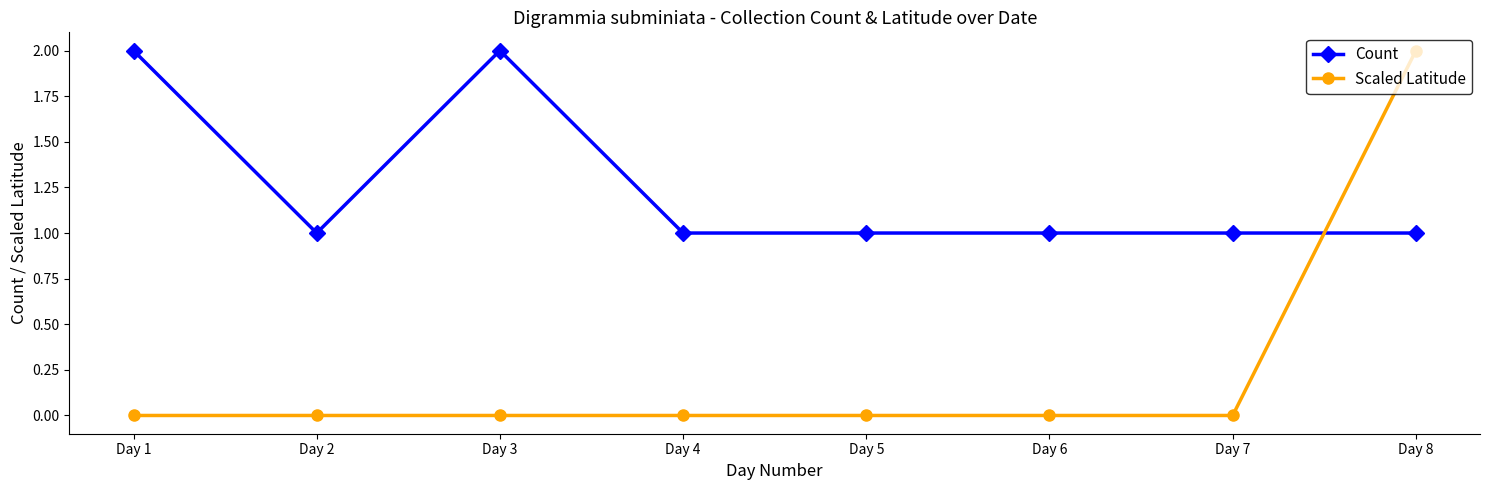

Which series has the largest range (max minus min)?

Scaled Latitude